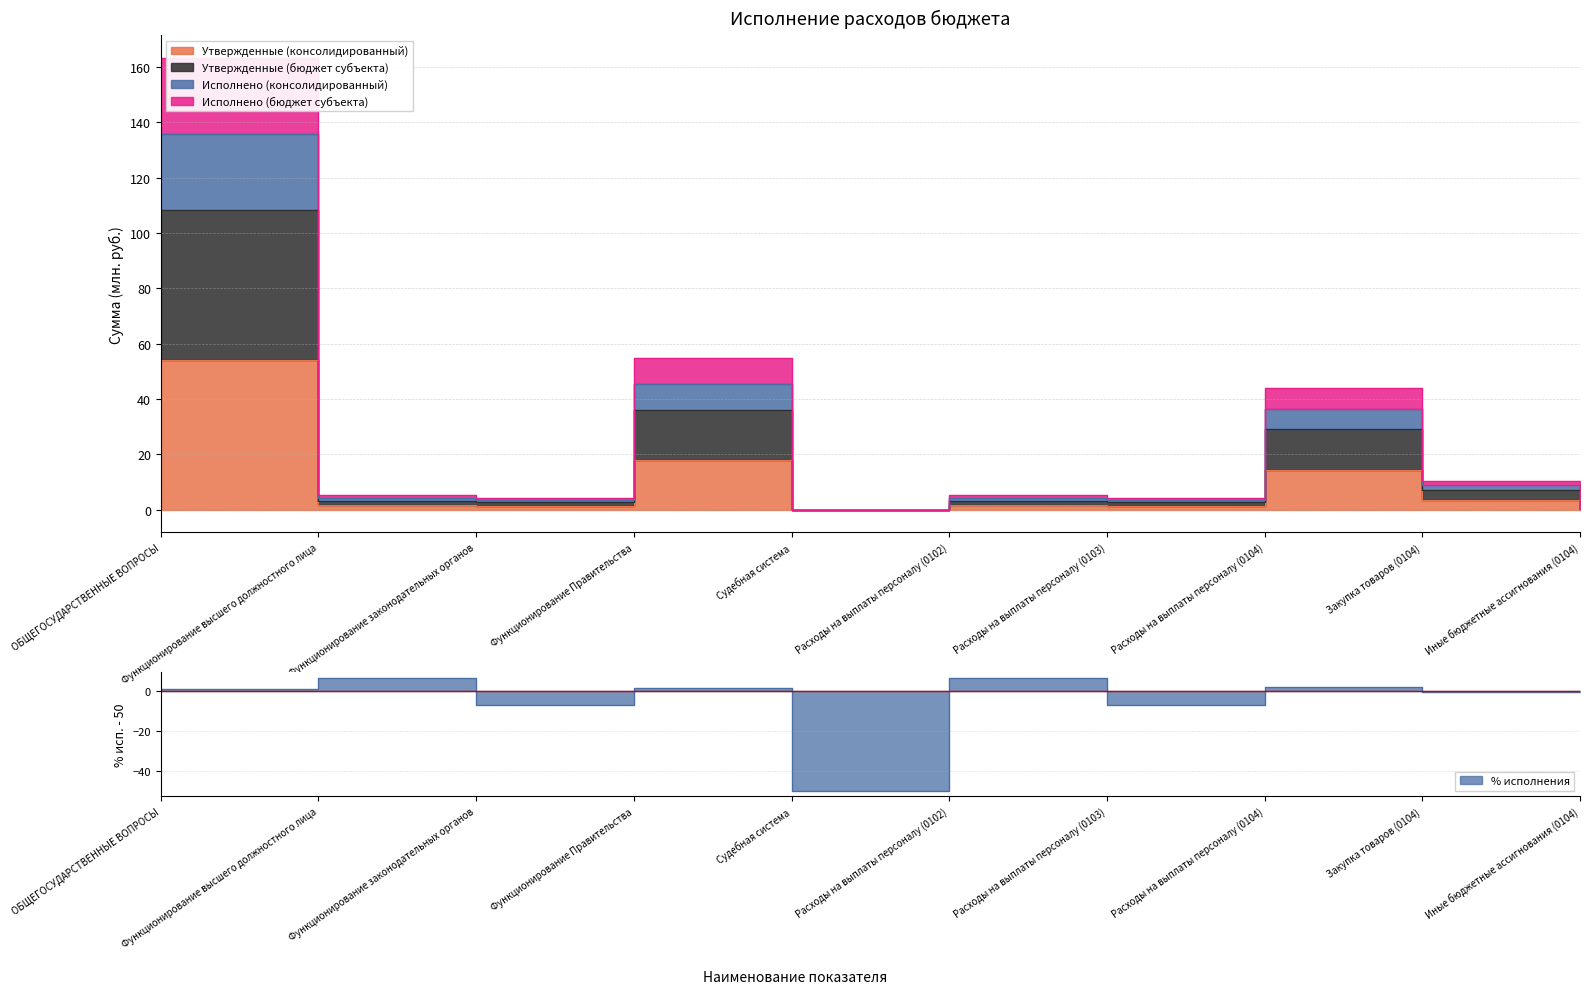

Rank the categories by Утвержденные (консолидированный) value from highest to lowest.

ОБЩЕГОСУДАРСТВЕННЫЕ ВОПРОСЫ, Функционирование Правительства, Расходы на выплаты персоналу (0104), Закупка товаров (0104), Функционирование высшего должностного лица, Расходы на выплаты персоналу (0102), Функционирование законодательных органов, Расходы на выплаты персоналу (0103), Иные бюджетные ассигнования (0104), Судебная система